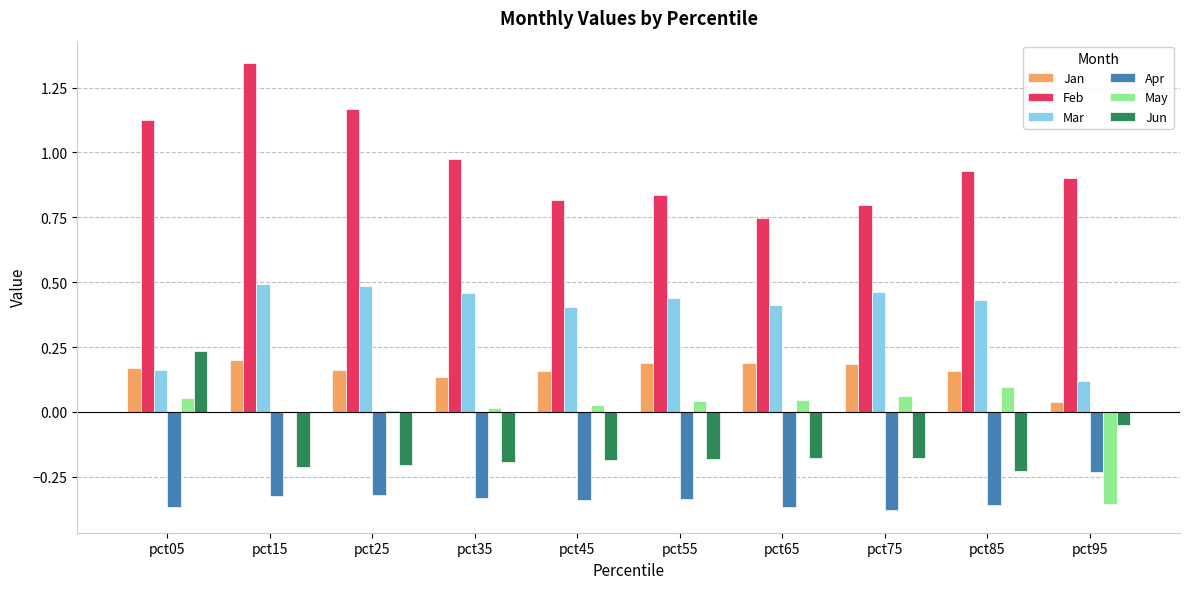

Which series changed the most between pct15 and pct35?

Feb